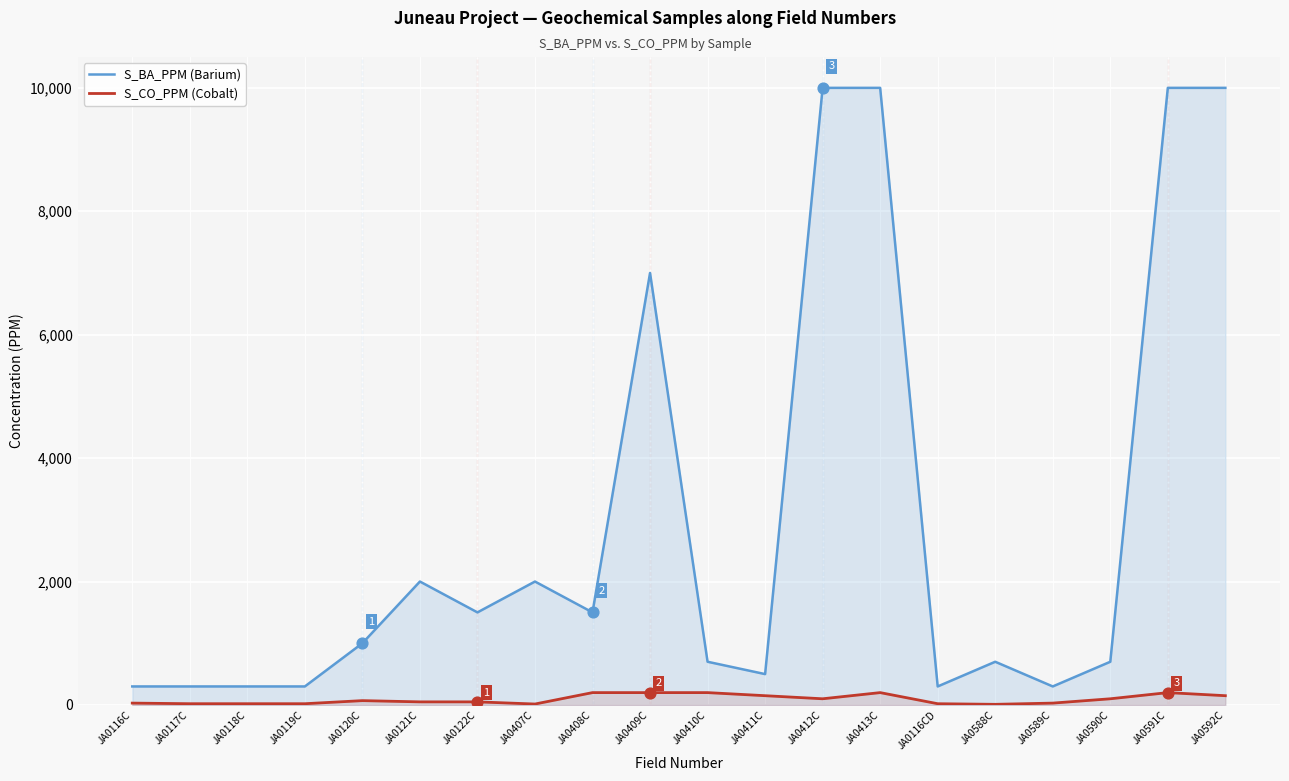

Which series contains the highest Y value?

S_BA_PPM (Barium)